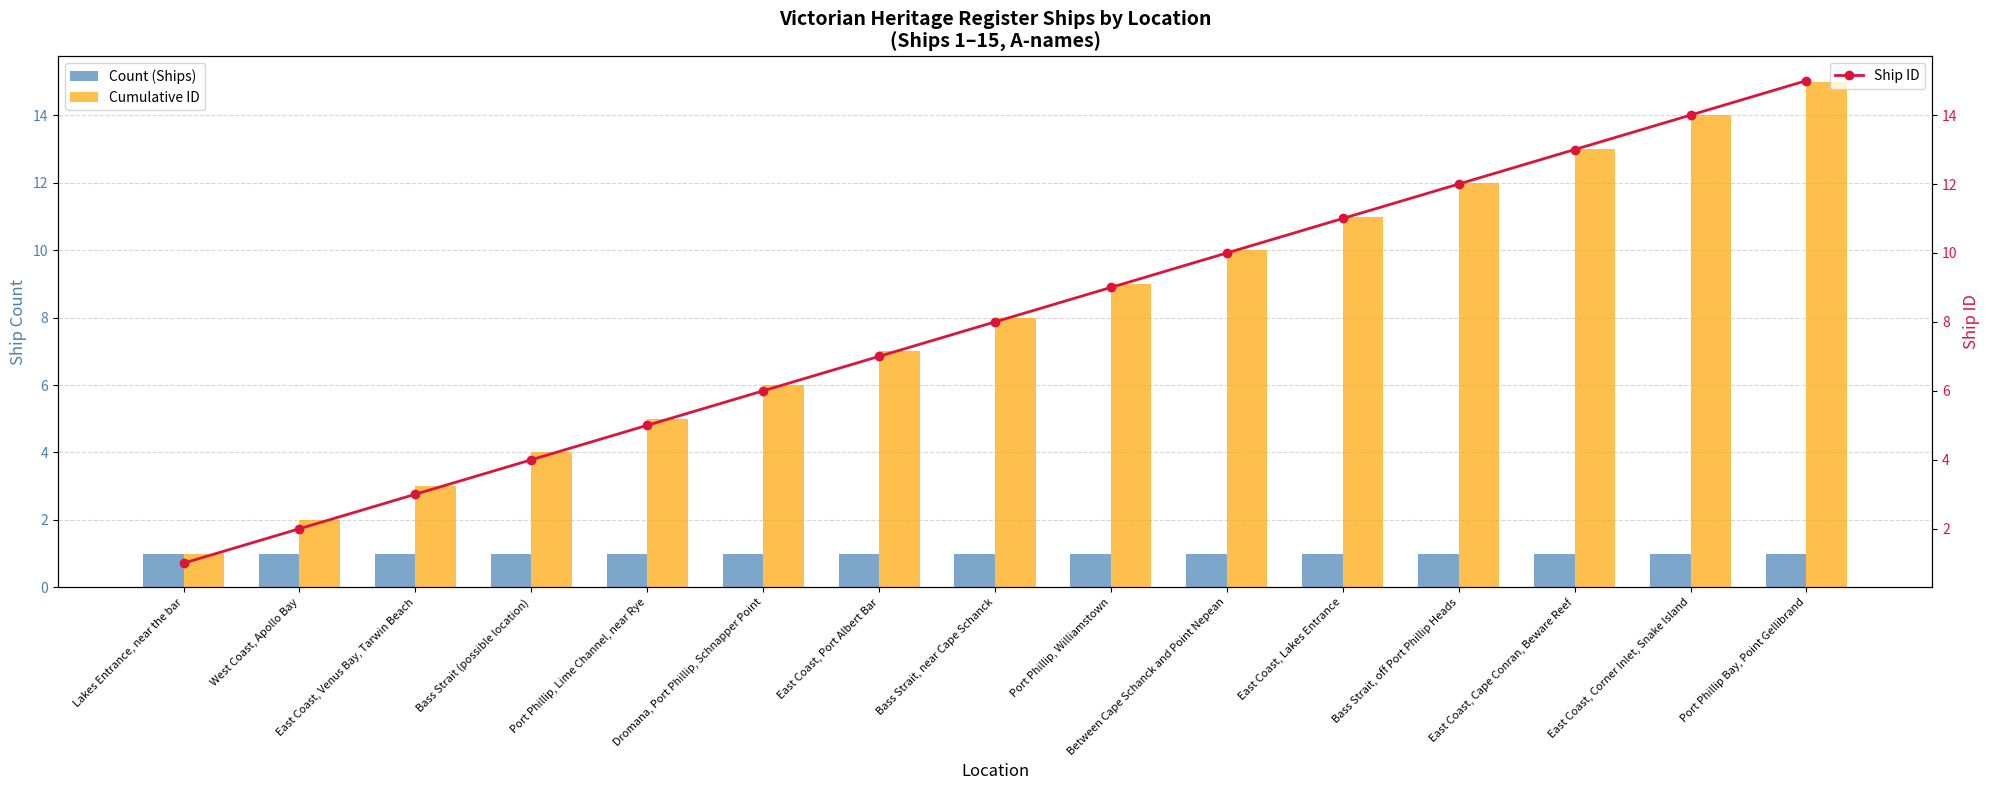

Is the value of Cumulative ID at East Coast, Cape Conran, Beware Reef greater than the value of Count (Ships) at Port Phillip, Williamstown?

Yes